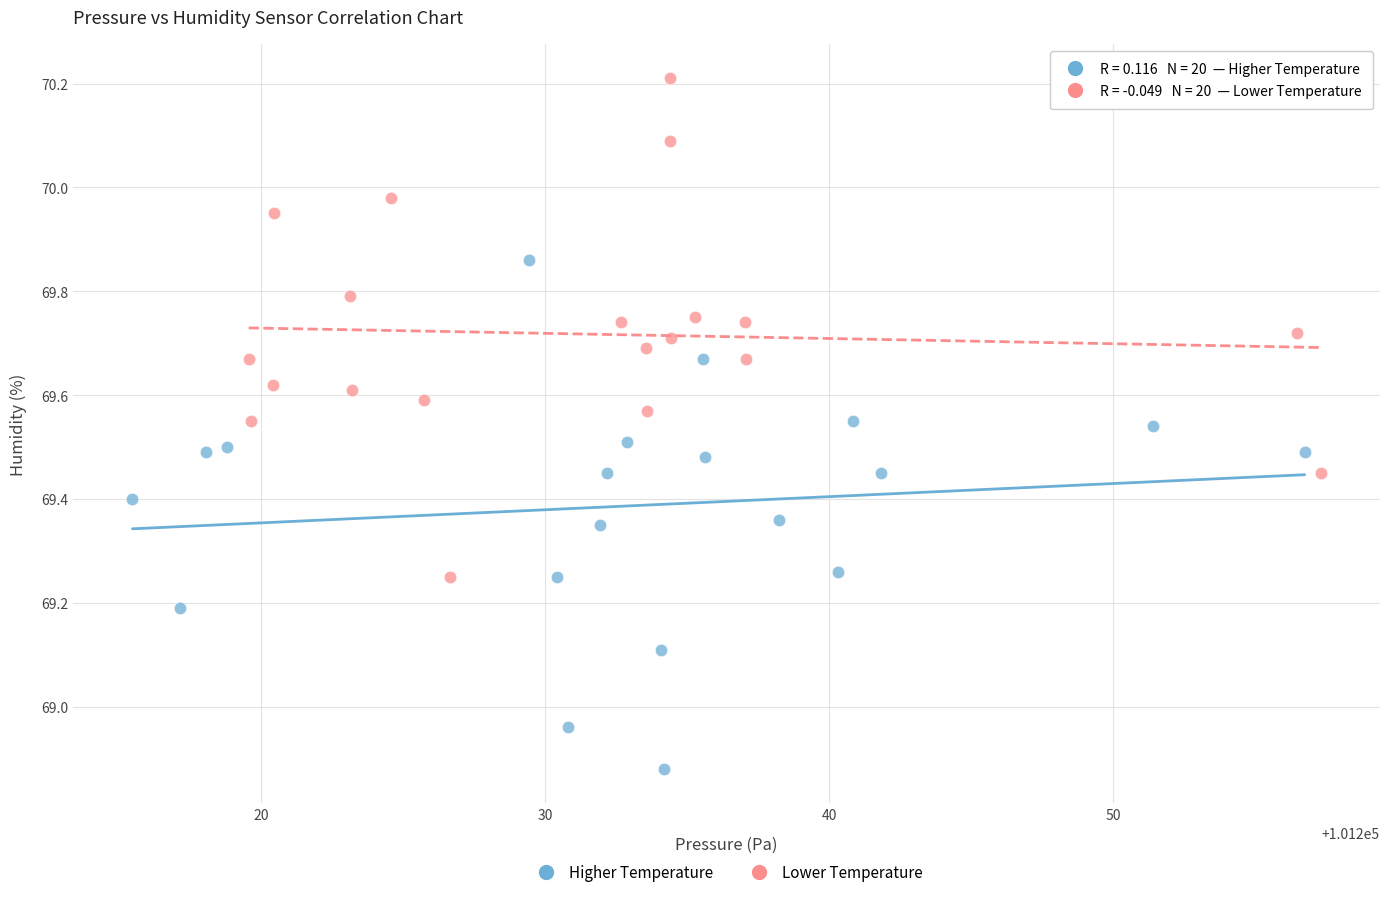

Which series reaches the maximum Y coordinate?

Lower Temperature